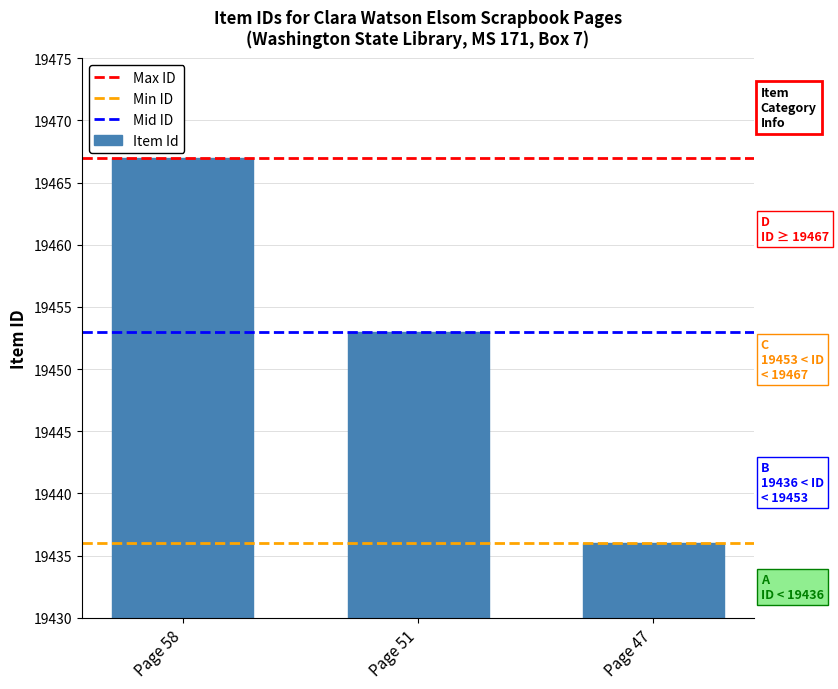

What is the value of the 2nd bar from the left?

19453